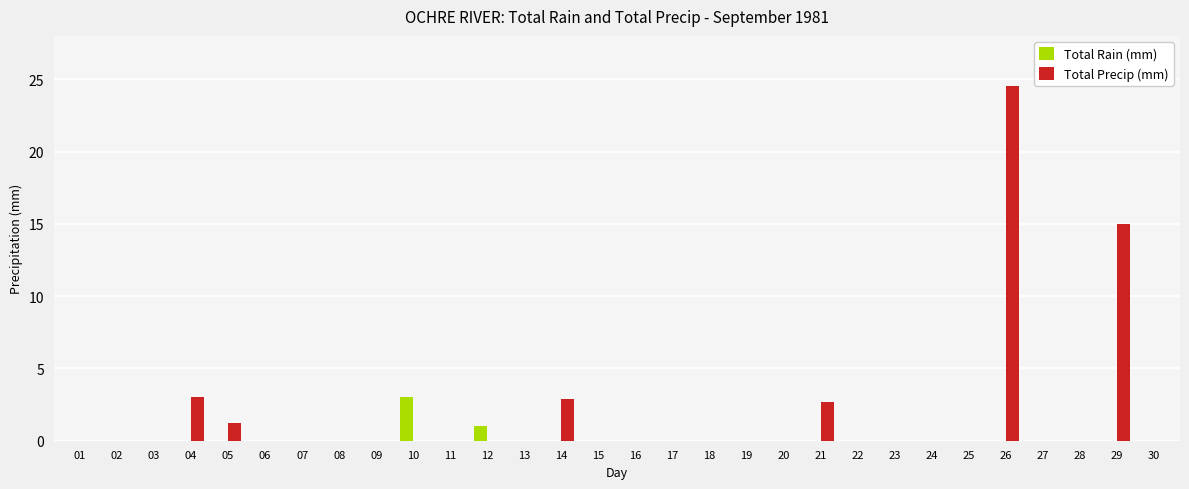

How many series are shown in this chart?

2